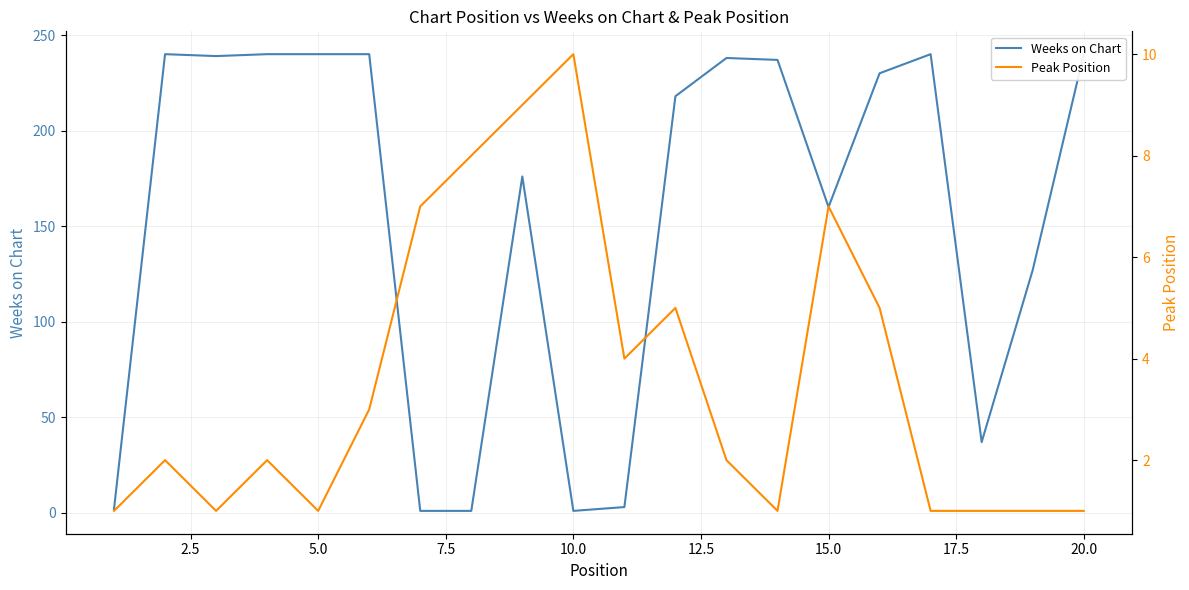

How many lines are shown in the chart?

2